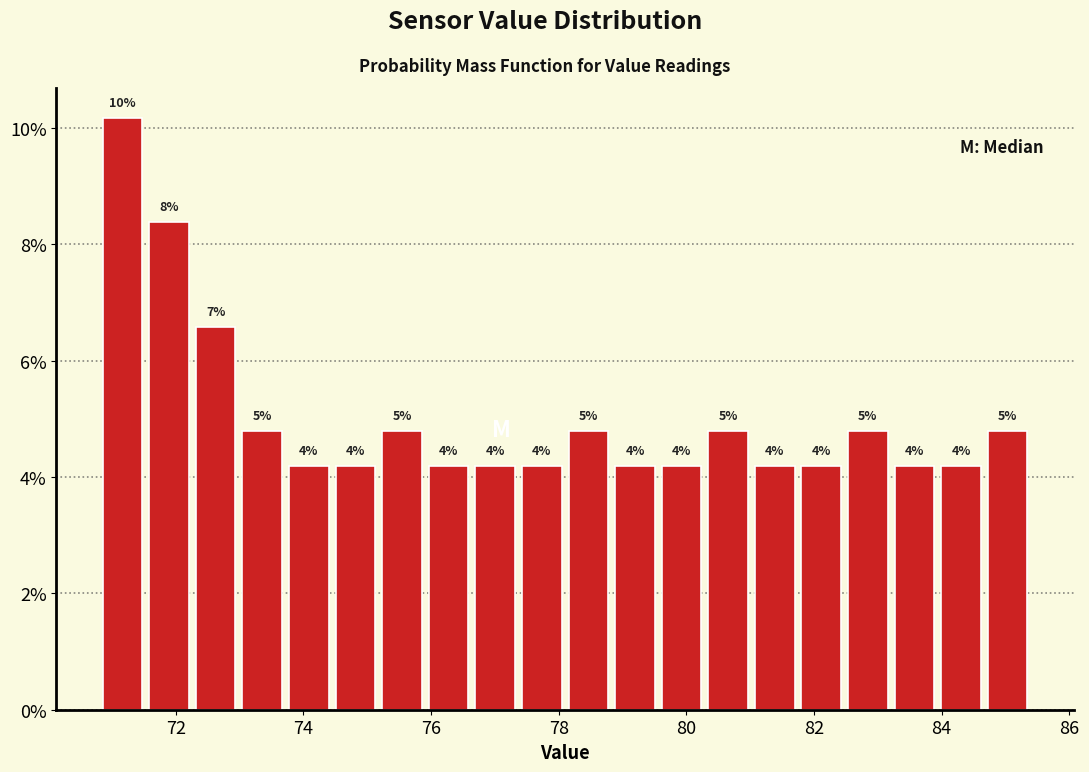

Around what value on the x-axis is the tallest bar? Give the approximate position of its centre, as read against the axis.

71.2